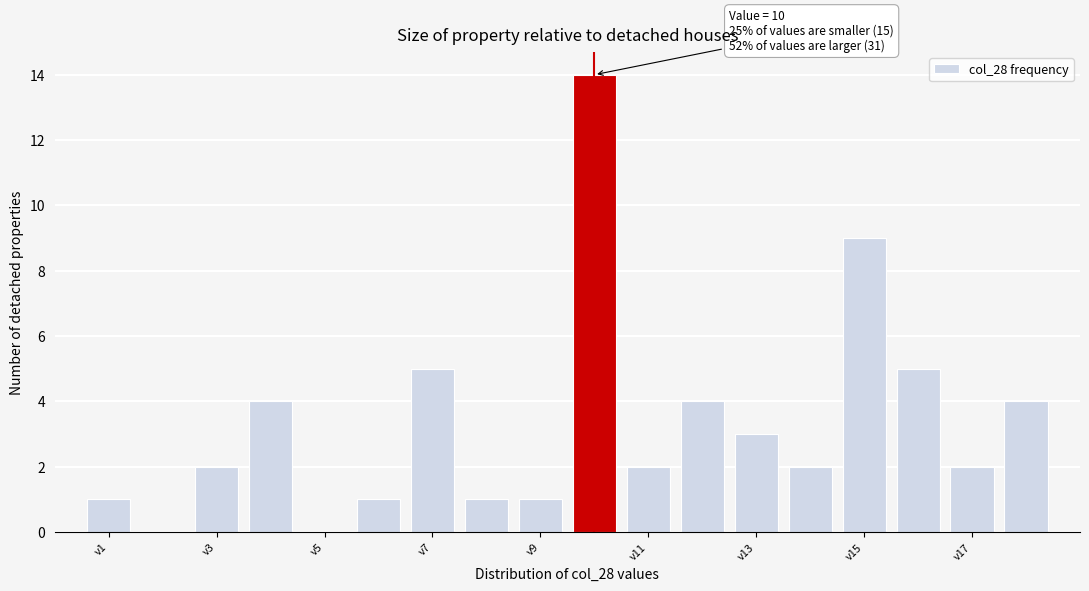

Over which range of the x-axis is the bar tallest?

9.5 to 10.5